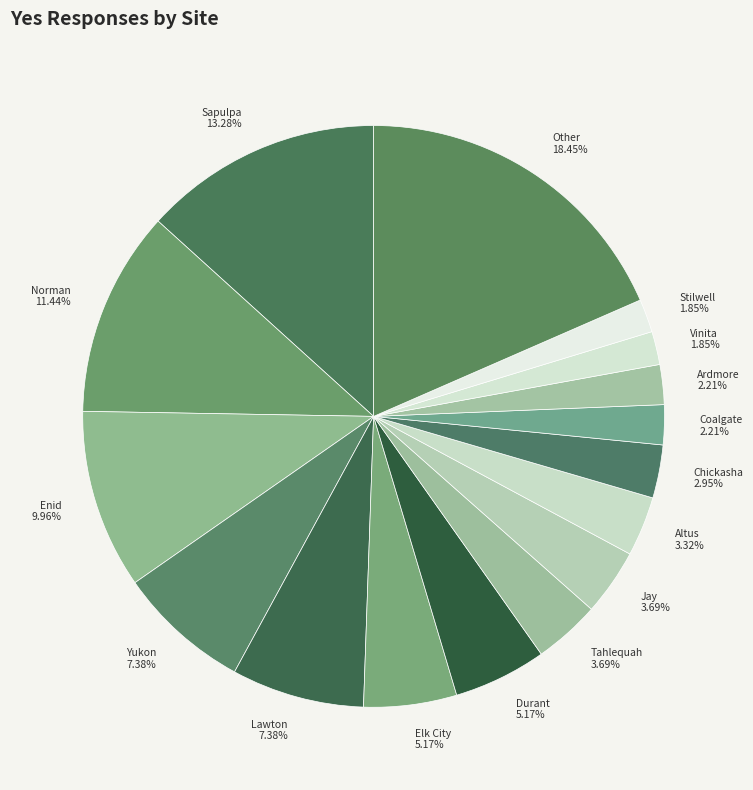

What percentage is the Vinita slice, to the nearest percent?

2%